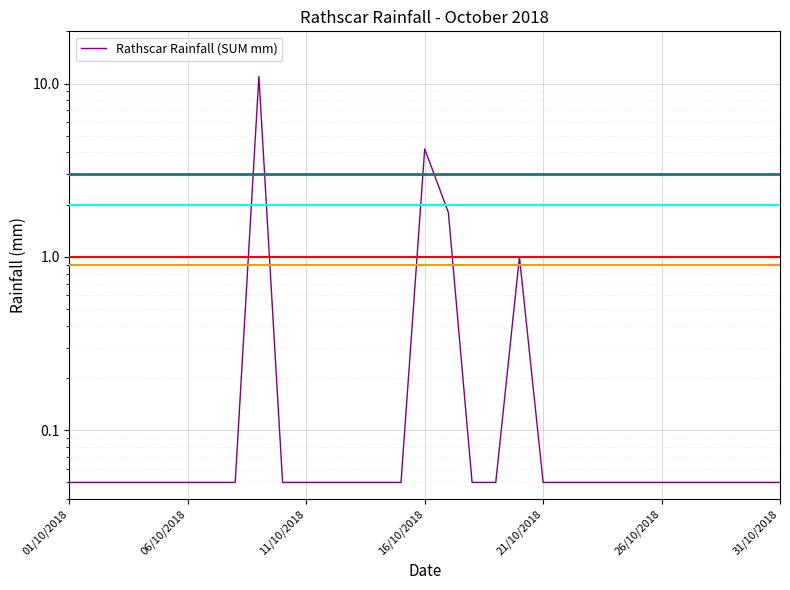

What is the sum of all values?

19.4